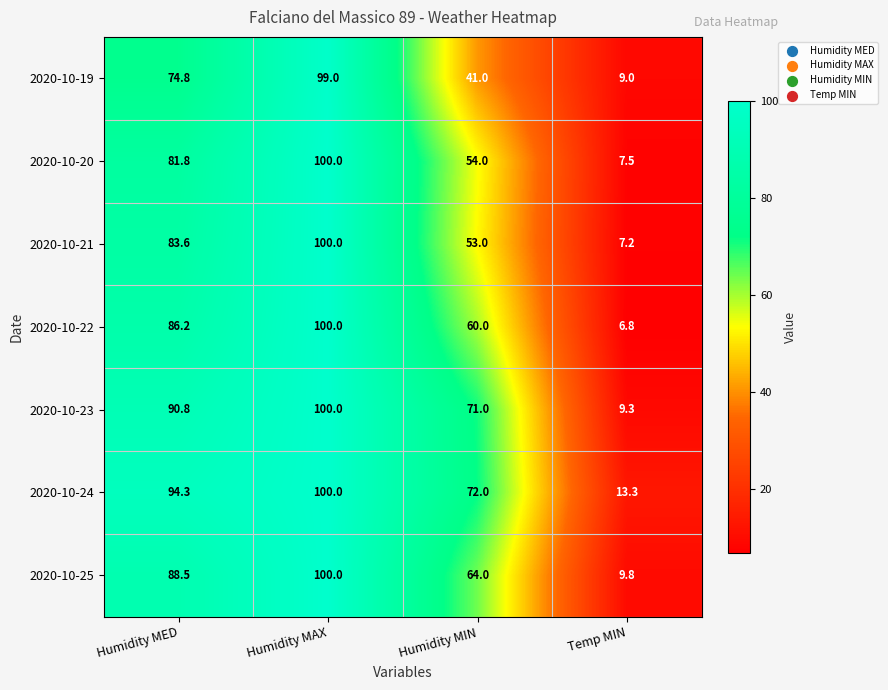

Where is 2020-10-23 nearest to the value 54?

Humidity MIN